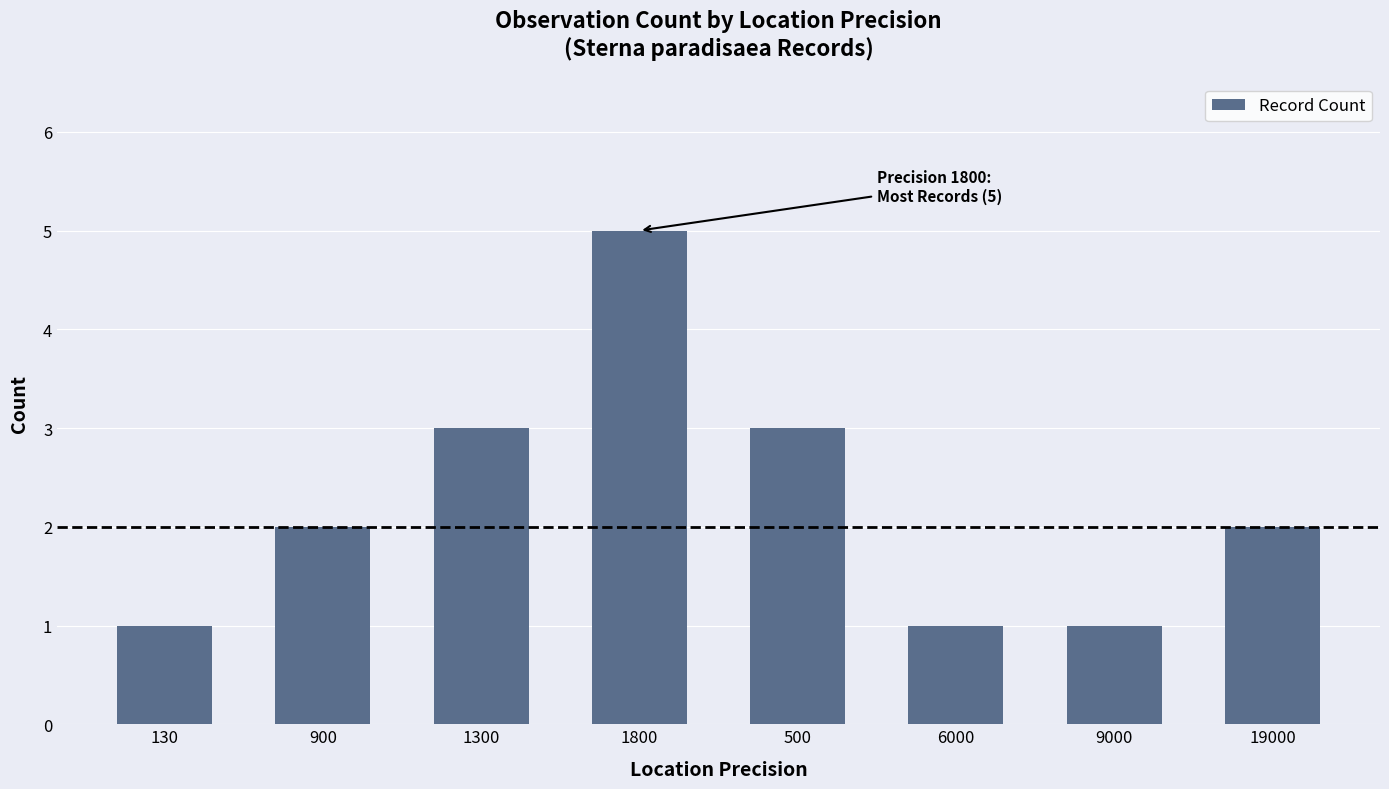

Reading right to left, what are all the values shown in this chart?

19000=2	9000=1	6000=1	500=3	1800=5	1300=3	900=2	130=1